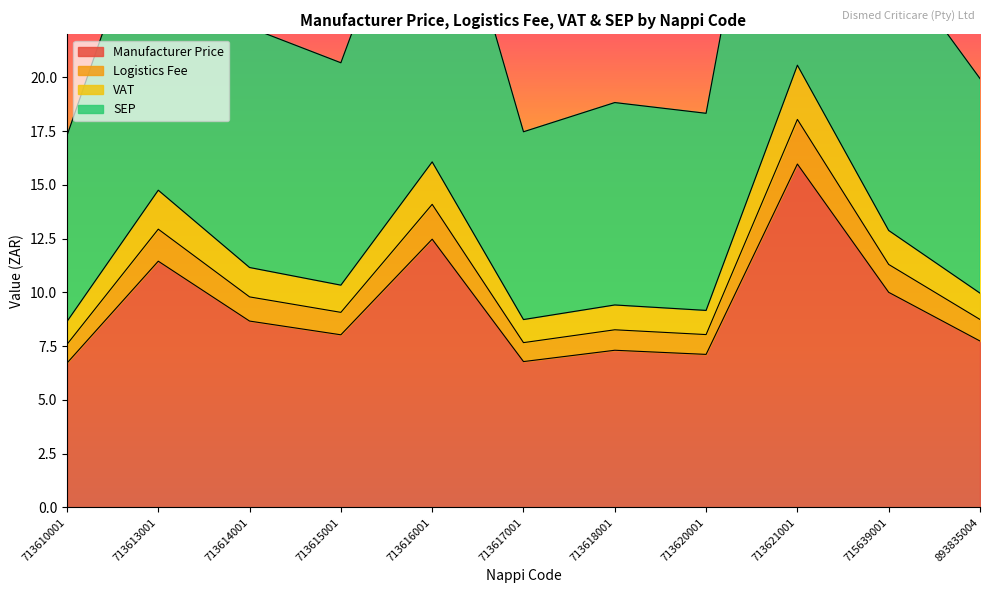

Where is the first local minimum for SEP?

713615001